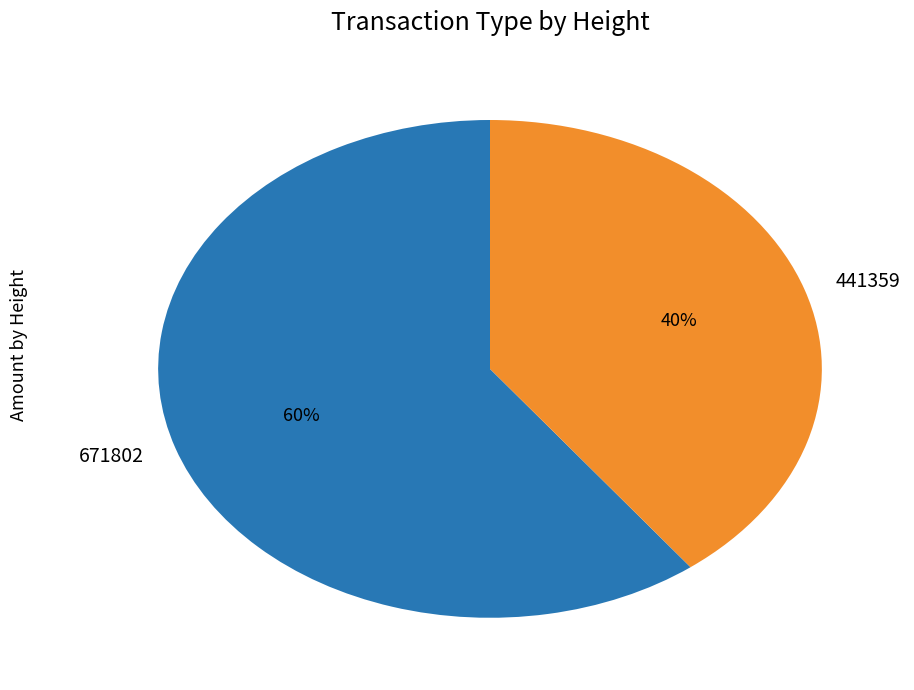

Do 671802 and 441359 together represent more than half of the pie?

Yes